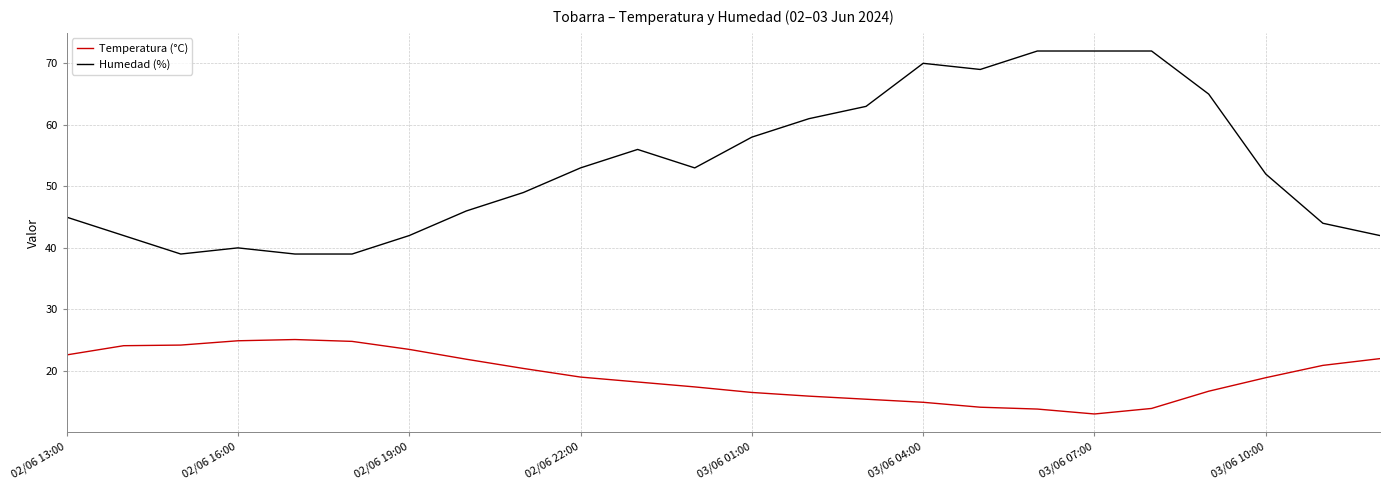

Which series has the widest spread of values?

Humedad (%)